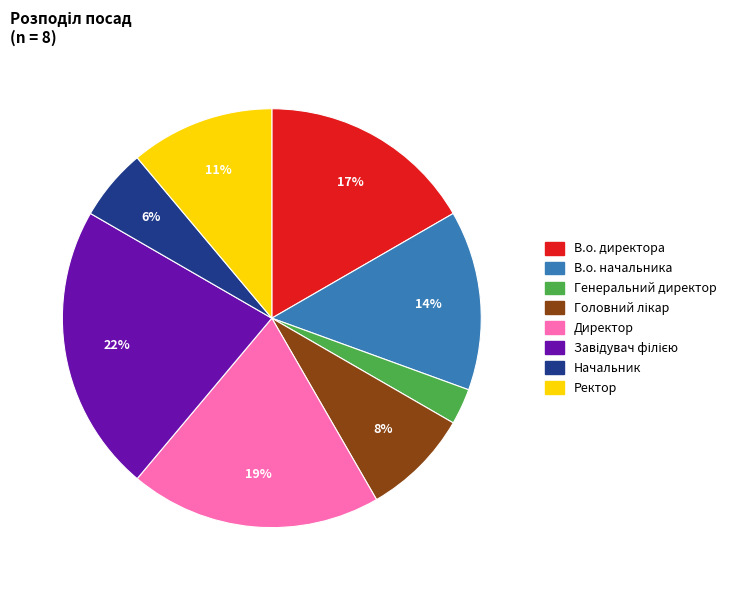

To the nearest percent, what is the average slice percentage?

12%